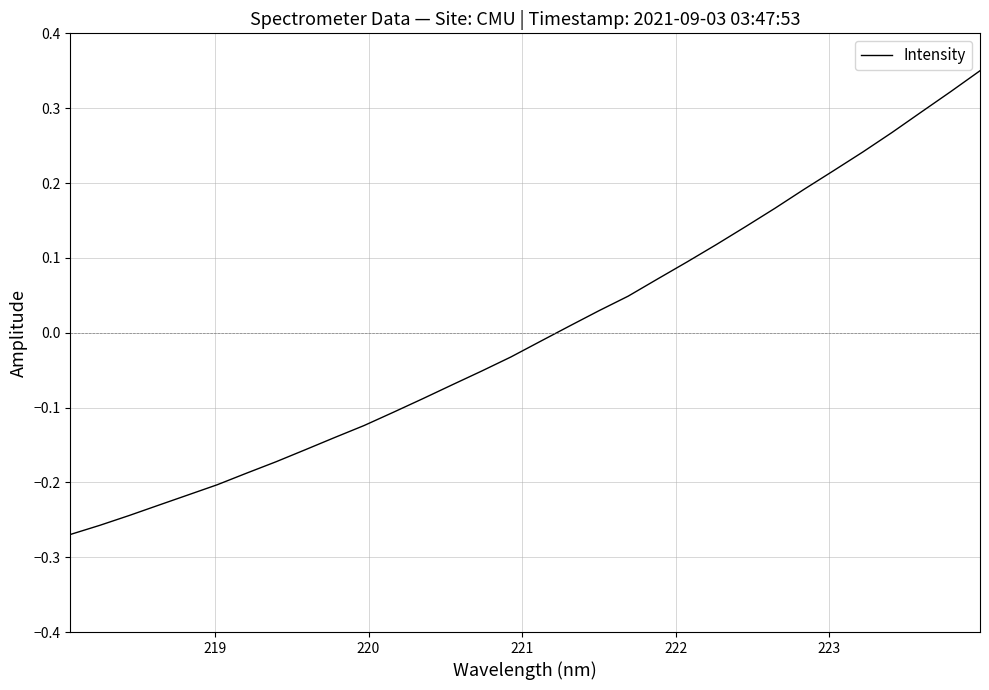

What is the difference between the maximum and minimum values?

0.6